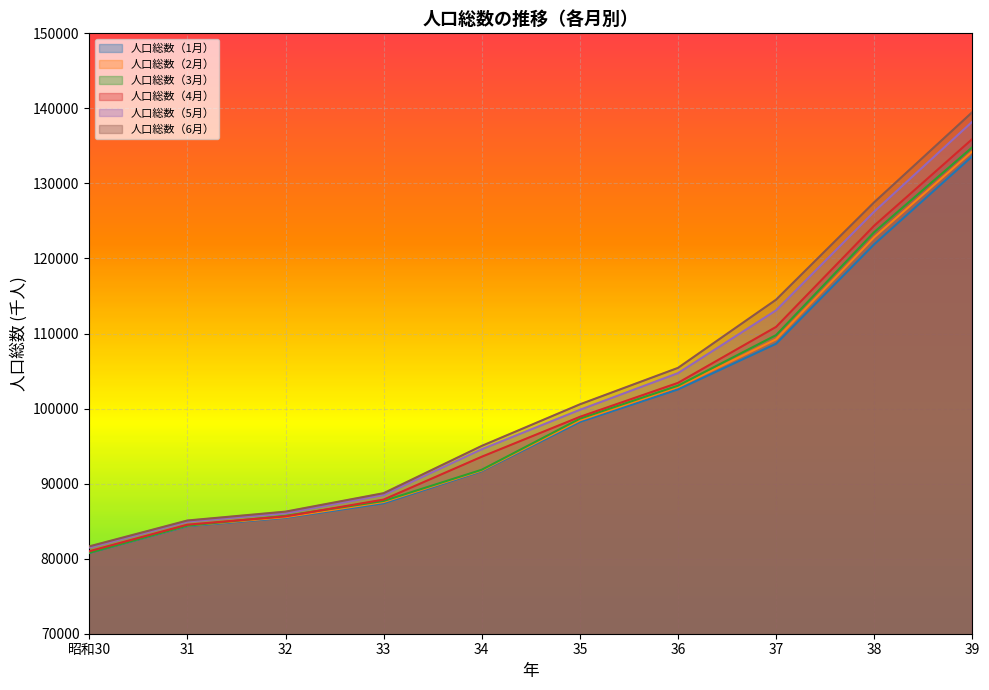

True or false: 人口総数（6月） has more than 2 points higher than both neighbors.

False